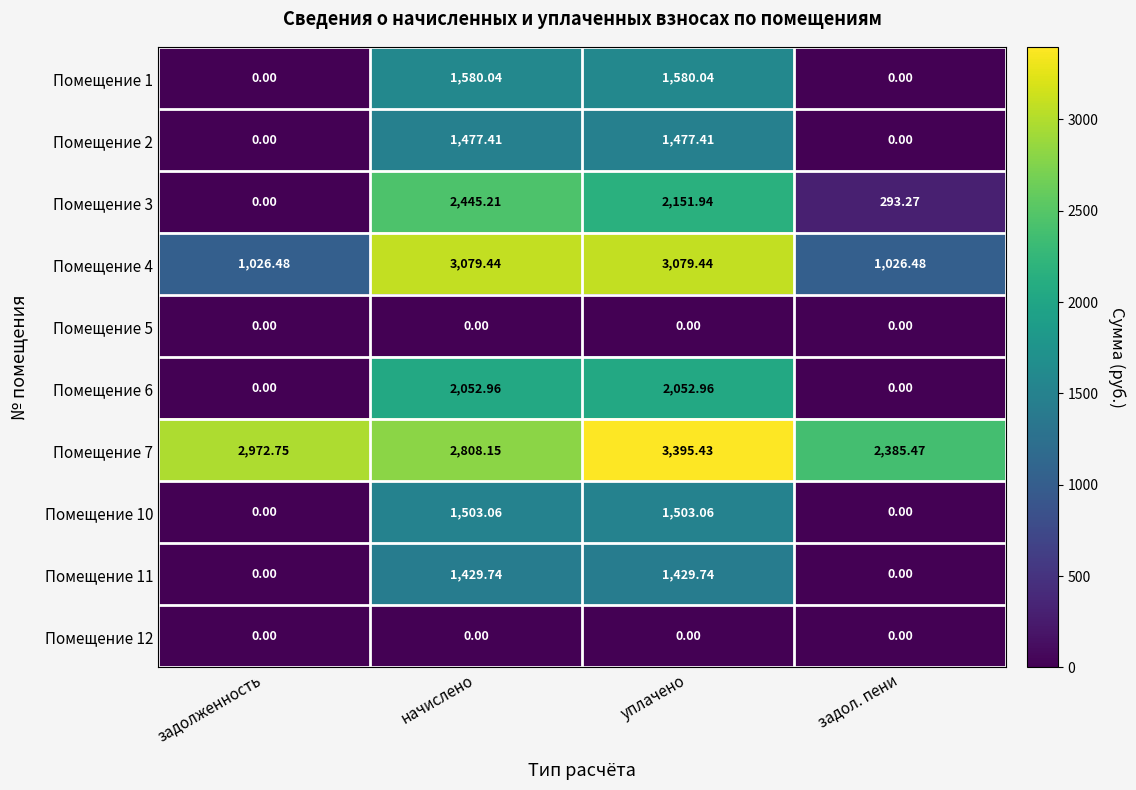

At which label does Помещение 7 first exceed 2972?

задолженность